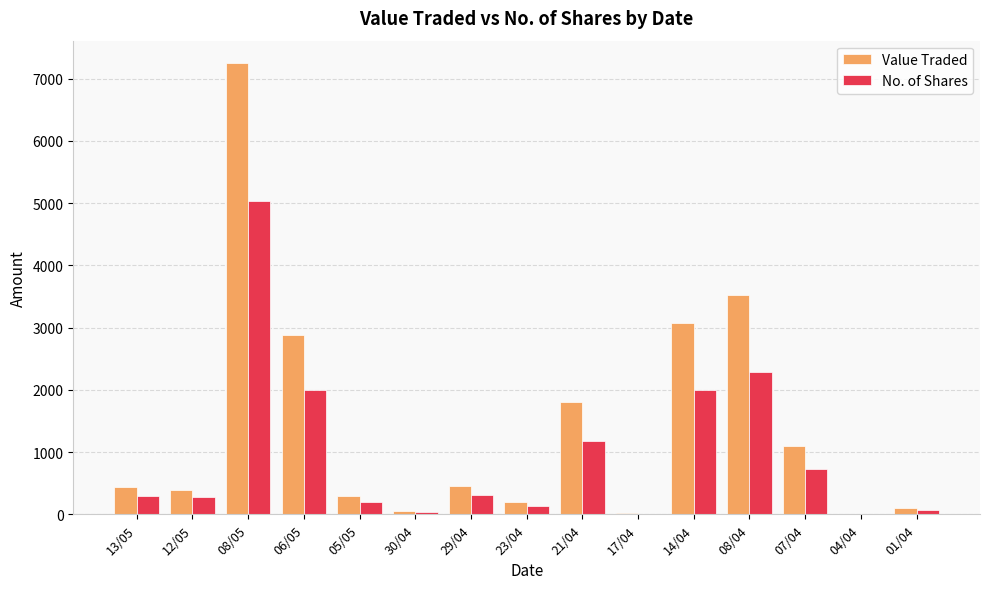

Which series has the largest total across all categories?

Value Traded